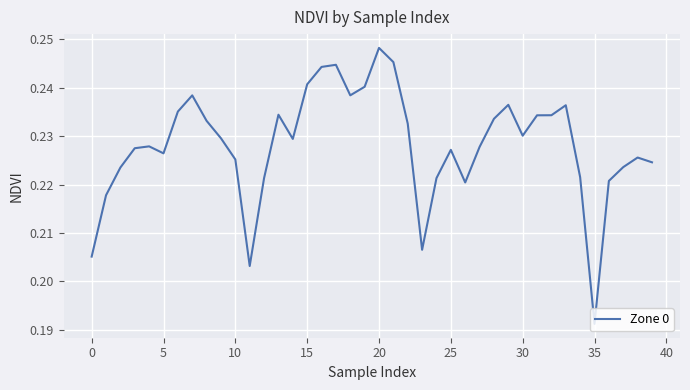

How many interior local peaks (higher than both neighbors) does the data have?

9